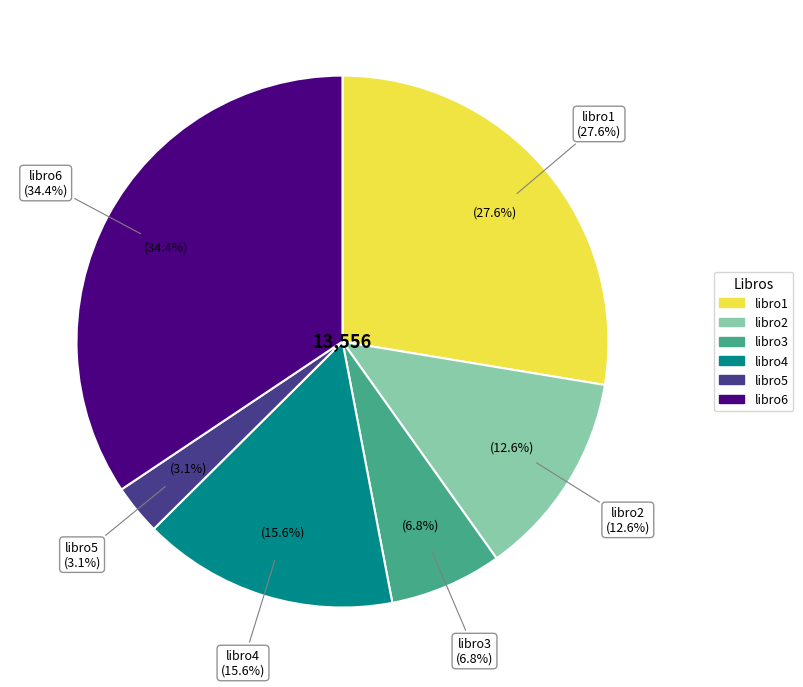

Is it true that libro4 is 16% of the pie?

True